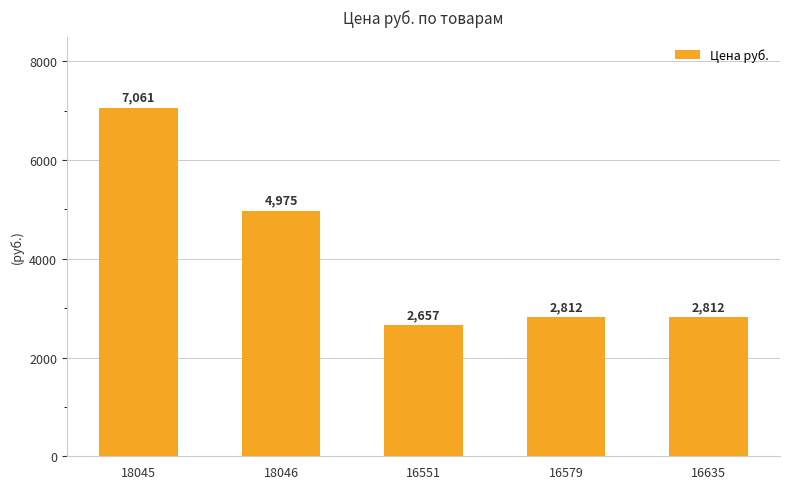

The chart shows a value of 4974.9 at 18046. True or false?

True